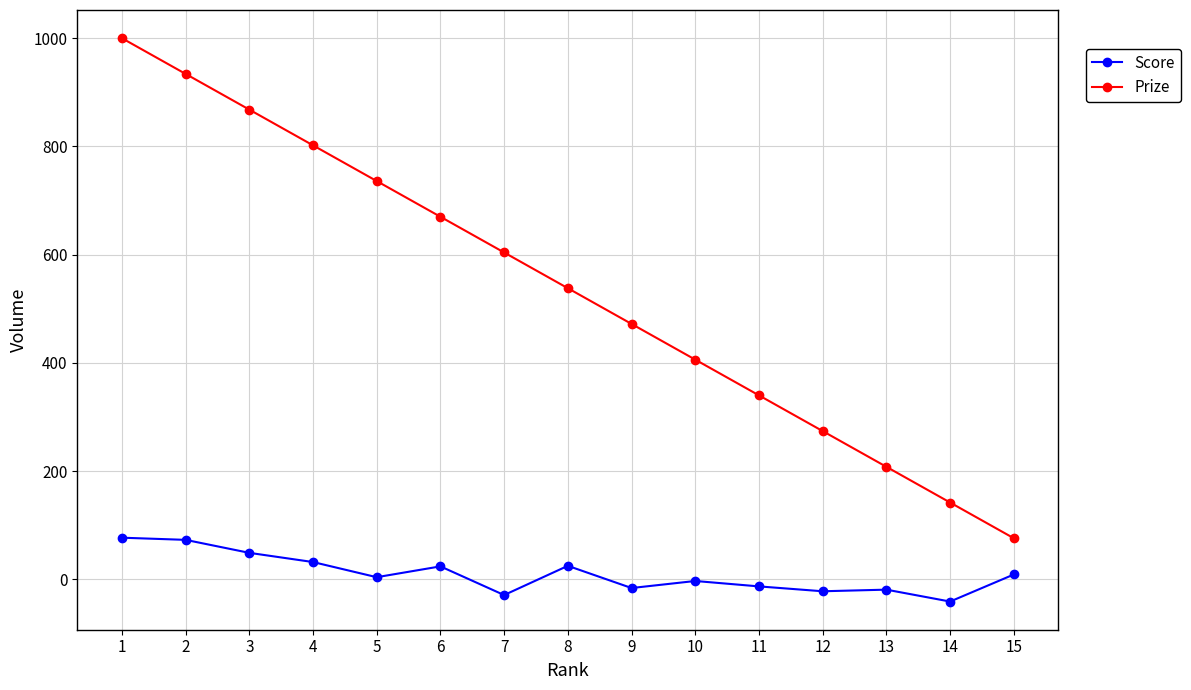

Is the value of Prize at 12 greater than the value of Score at 4?

Yes